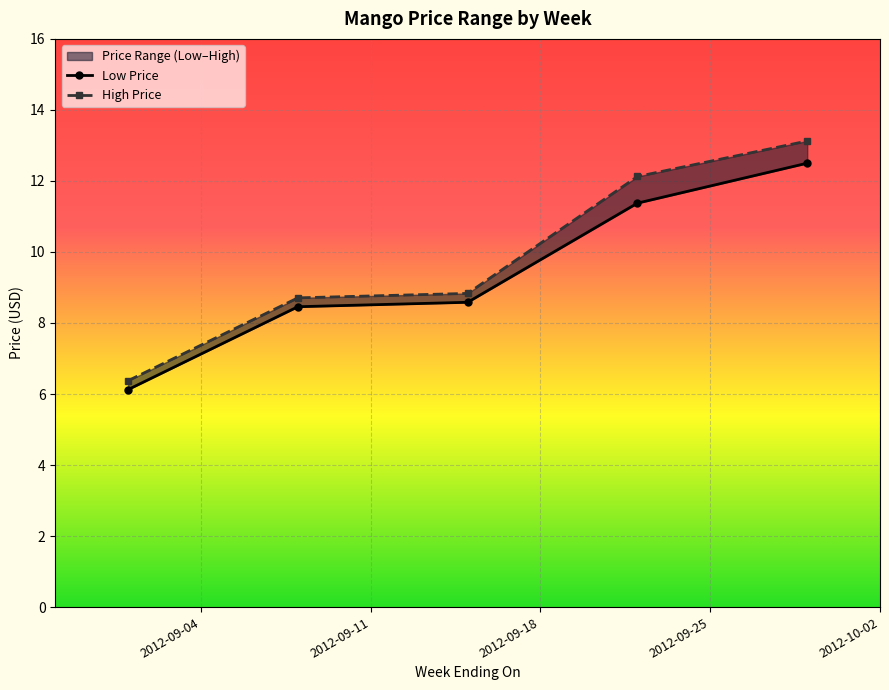

Between 2 and 23, which is larger?

23